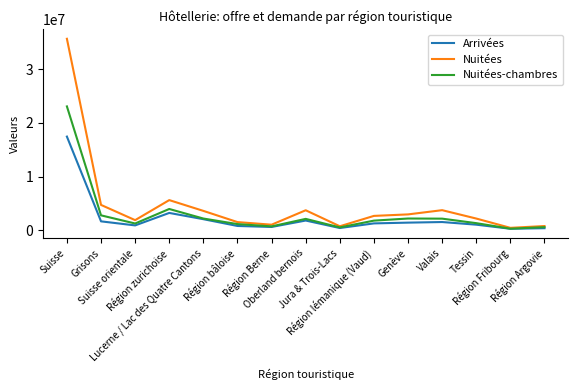

How many categories are shown in the chart?

15